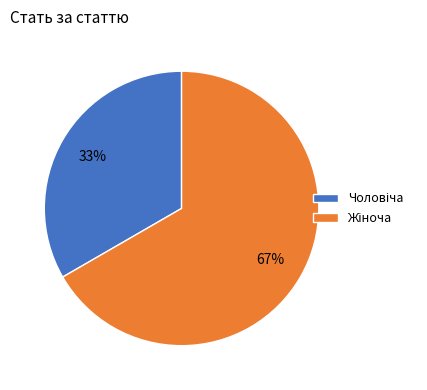

Is there any slice that represents more than half of the pie?

Yes